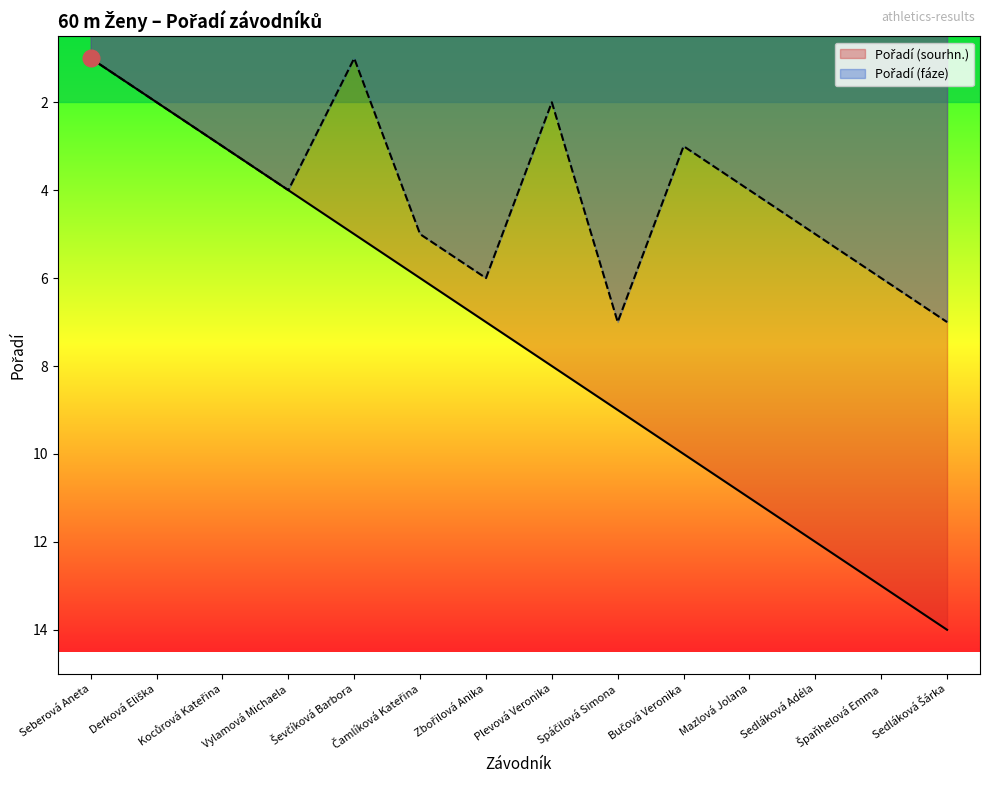

What is the total value across all series at Seberová Aneta?

2